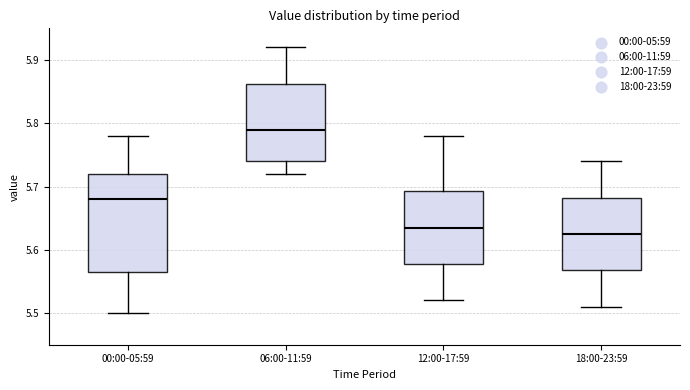

Reading left to right, transcribe this box plot: for each box, give where its median line is, the range the box spans, and where its two whiskers end, as read against the y-axis. The values are not printed on the chart, so give them approximately, as read against the axis.

00:00-05:59: median 5.68, box 5.57 to 5.72, whiskers 5.50 to 5.78
06:00-11:59: median 5.79, box 5.74 to 5.86, whiskers 5.72 to 5.92
12:00-17:59: median 5.64, box 5.58 to 5.69, whiskers 5.52 to 5.78
18:00-23:59: median 5.63, box 5.57 to 5.68, whiskers 5.51 to 5.74